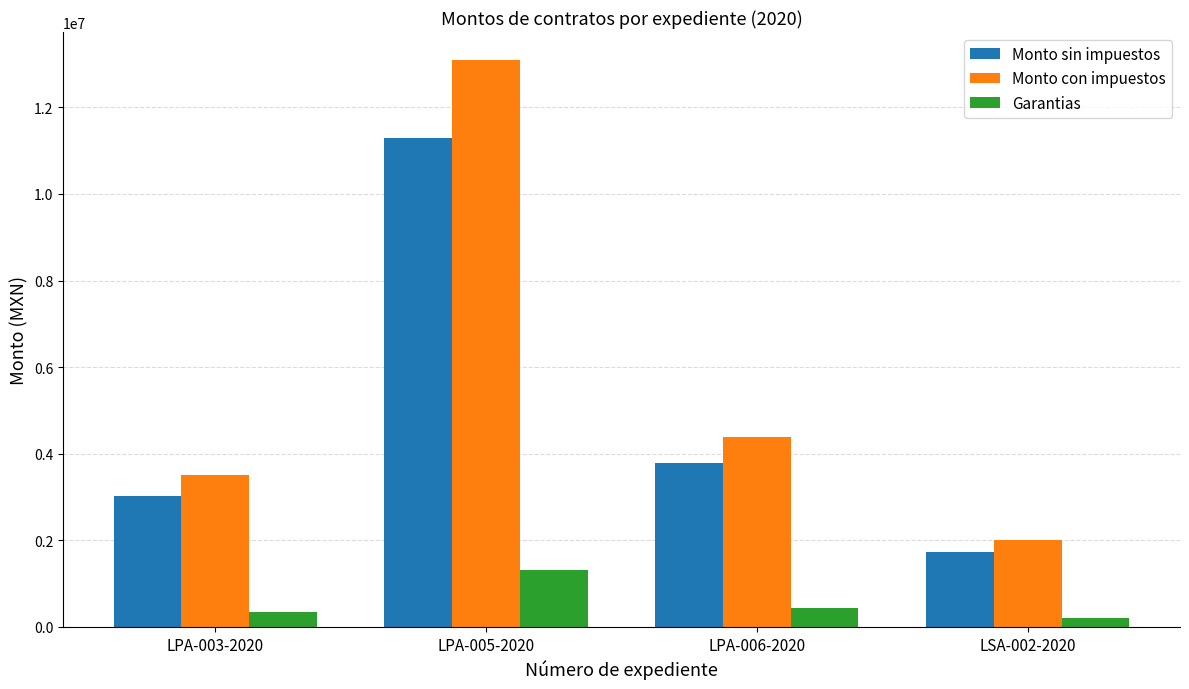

Is the value of Monto sin impuestos at LSA-002-2020 greater than the value of Monto con impuestos at LPA-003-2020?

No